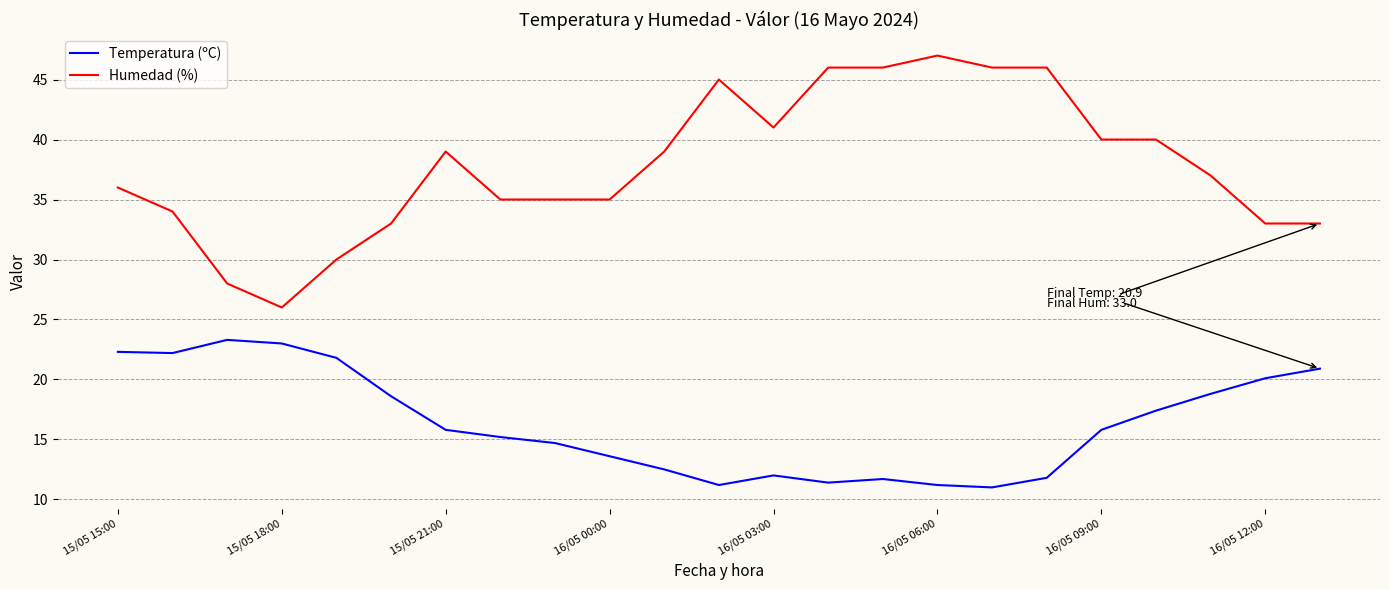

Which series has the largest total across all categories?

Humedad (%)